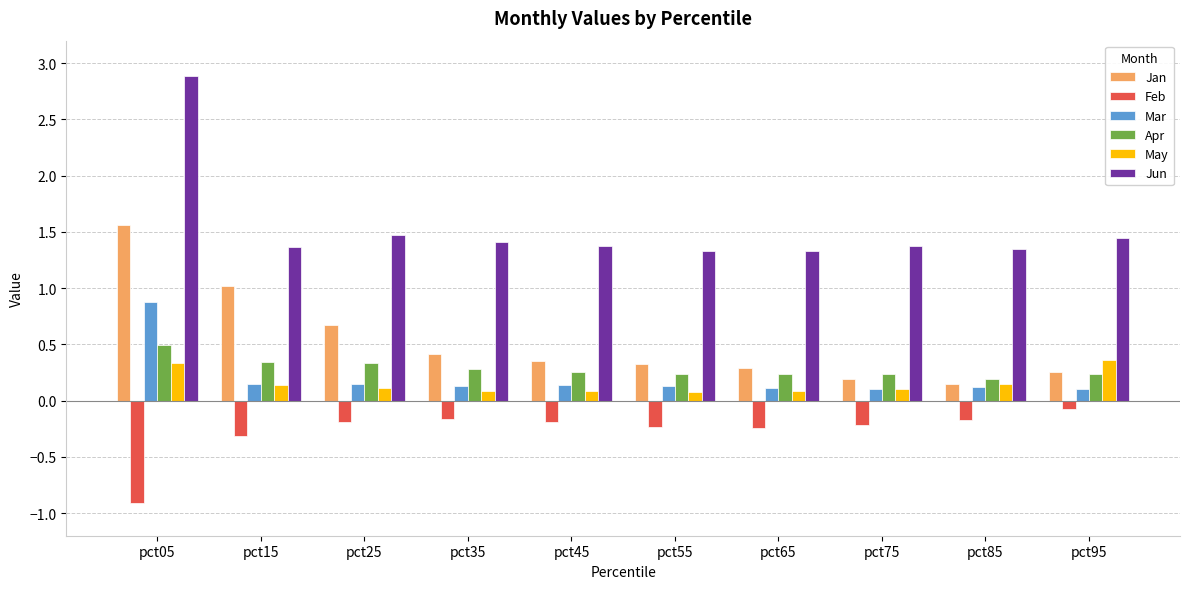

What is the average value of the Jun series?

1.5